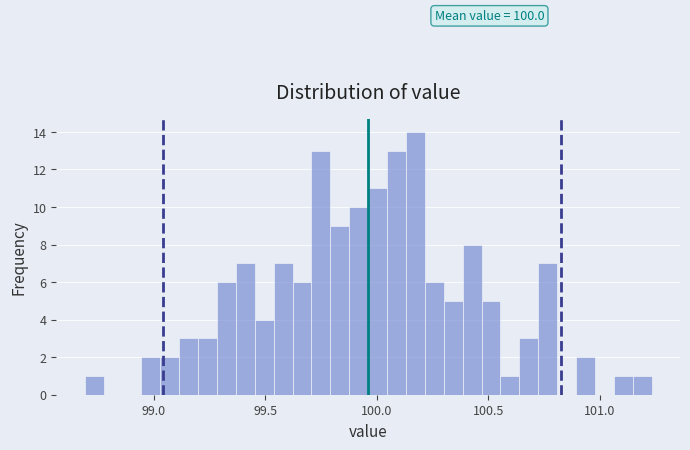

Read against the x-axis, roughly where is the centre of the tallest bar?

100.15